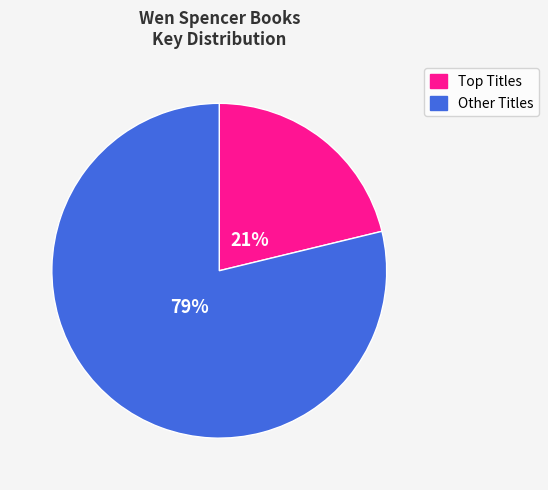

Is there a majority slice in this chart?

Yes